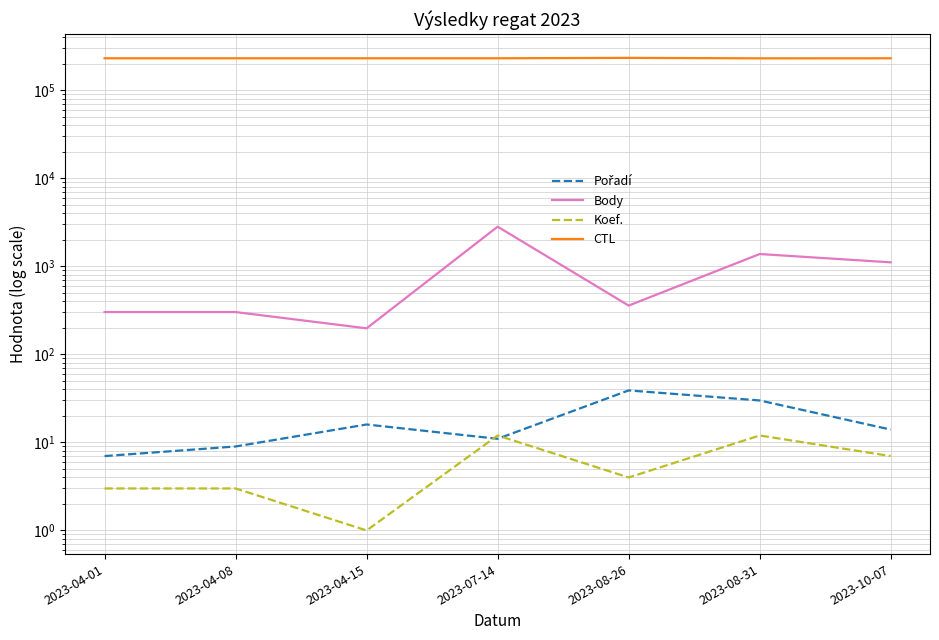

At which label does Pořadí reach its peak?

2023-08-26